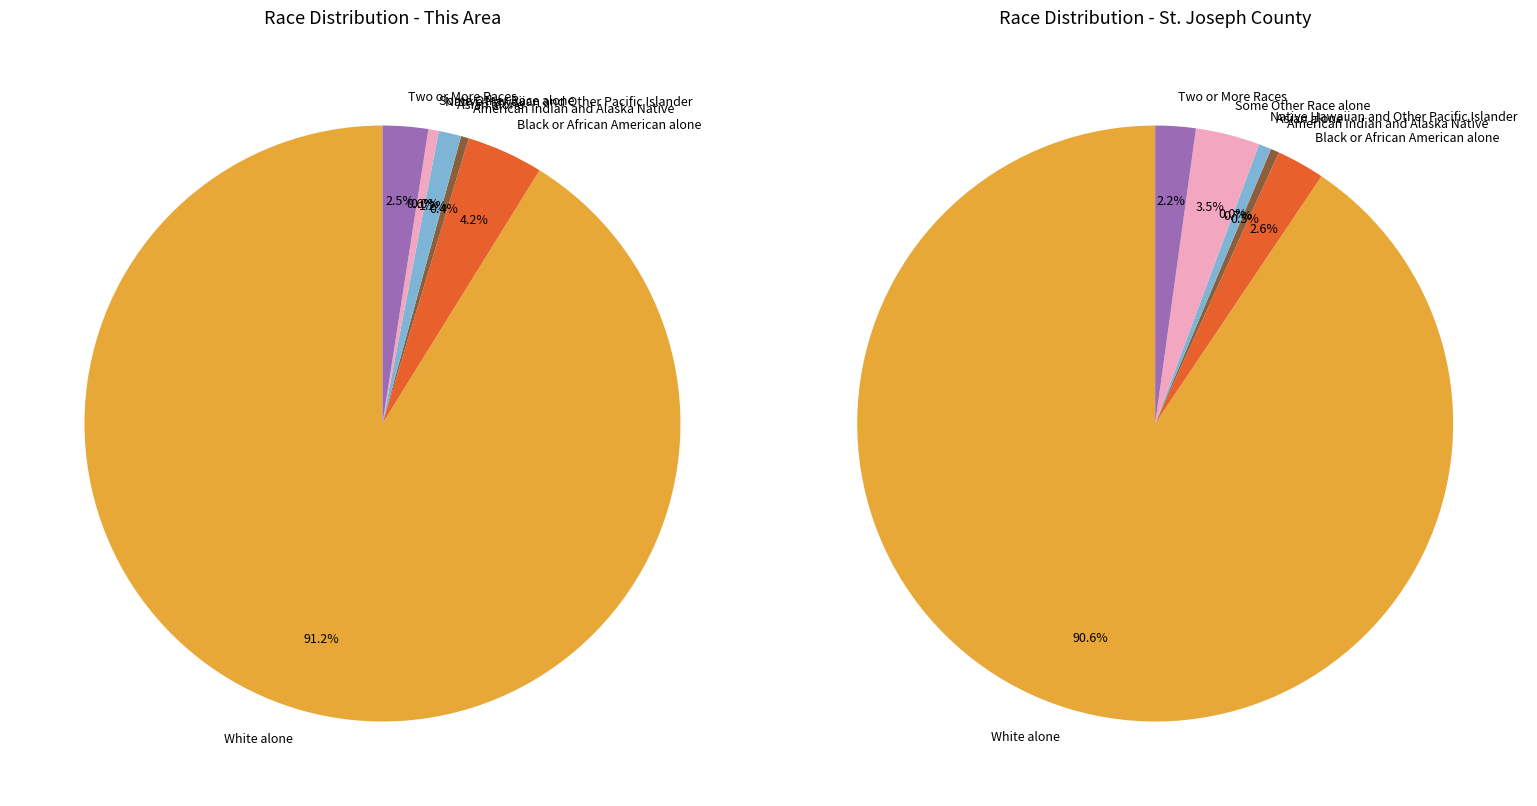

Between Asian alone and Native Hawaiian and Other Pacific Islander, which series saw the biggest shift?

St. Joseph County